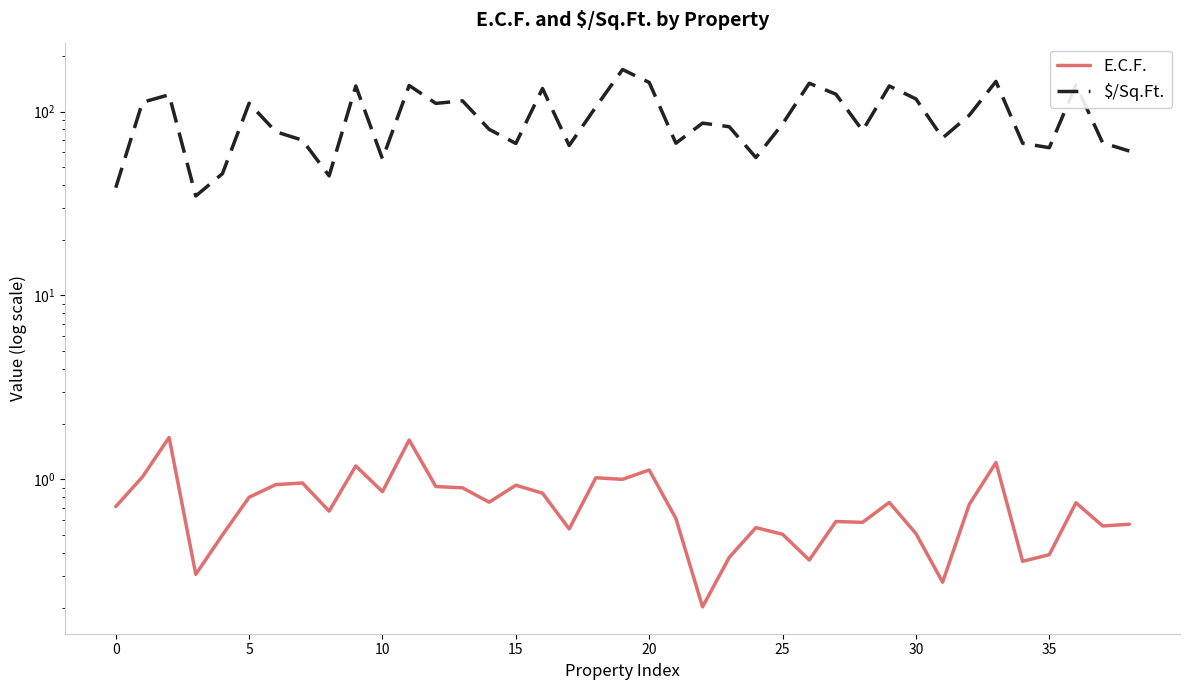

What is the minimum value for $/Sq.Ft.?

34.7